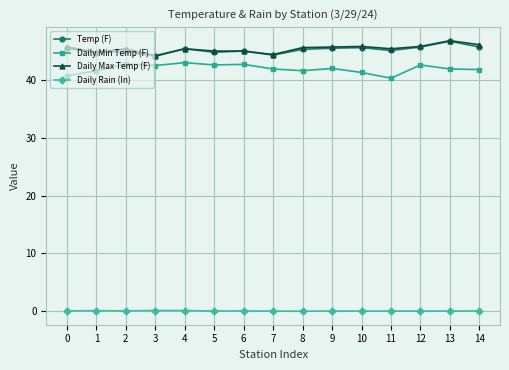

Does the chart display data point markers on the line(s)?

Yes